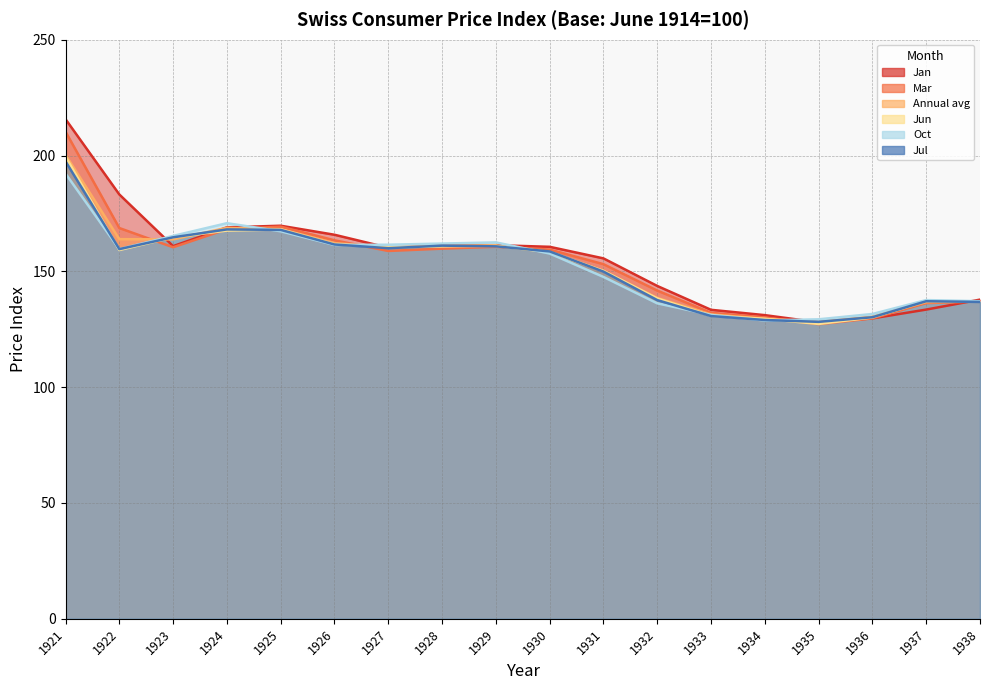

Which label corresponds to the smallest value in the chart?

1935